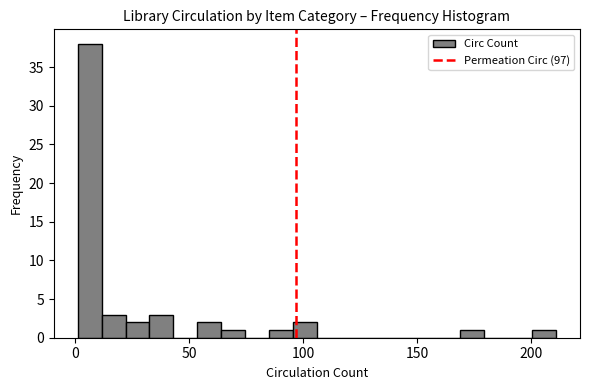

Read against the x-axis, roughly where is the centre of the tallest bar?

5